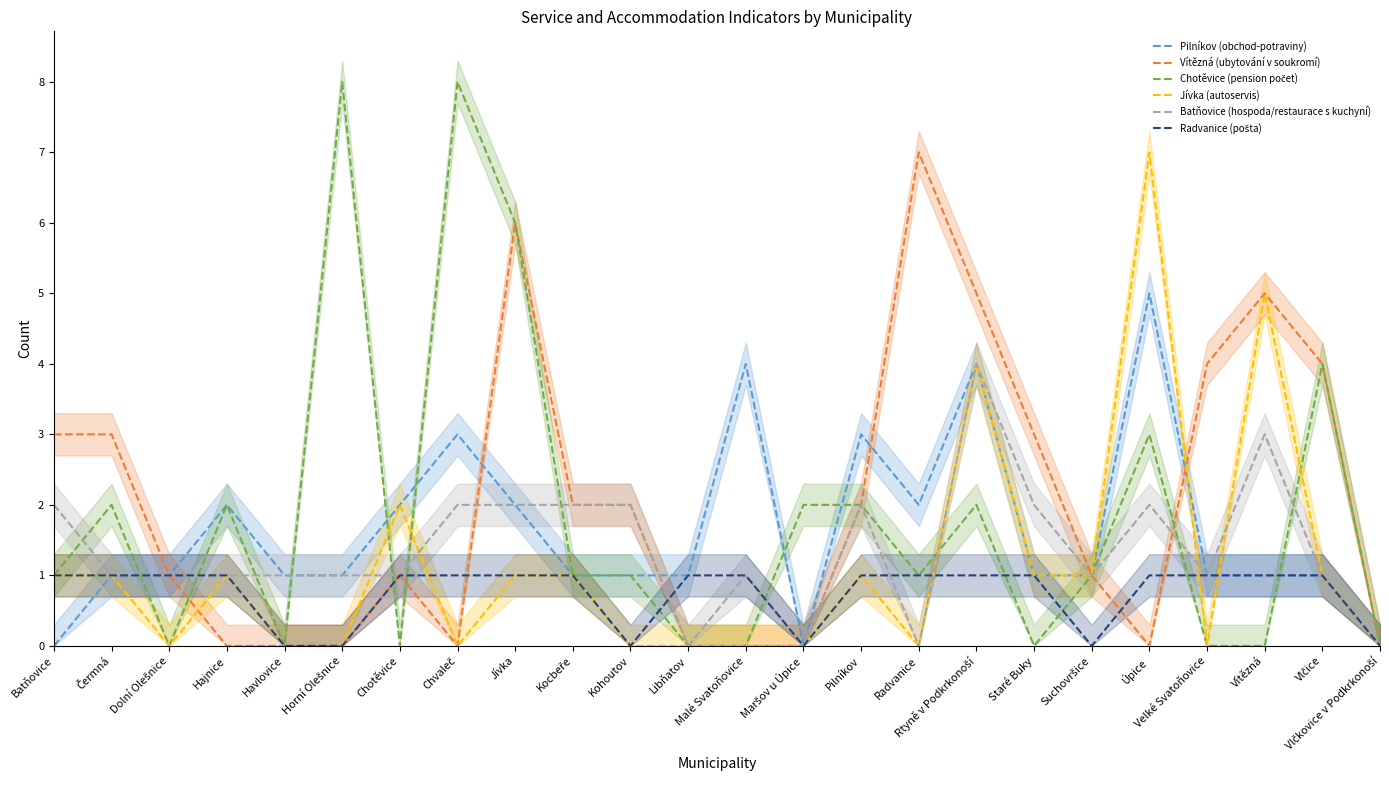

What is the label of the 16th point from the left?

Radvanice